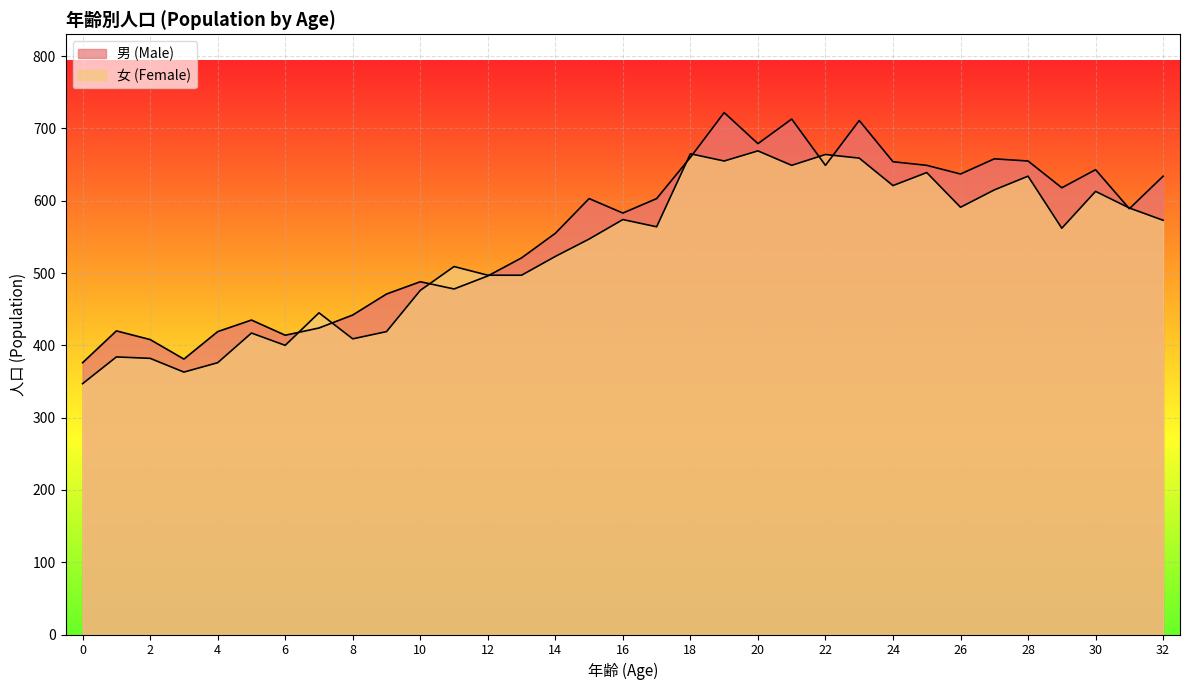

The 女 (Female) series shows 669 at 20. True or false?

True